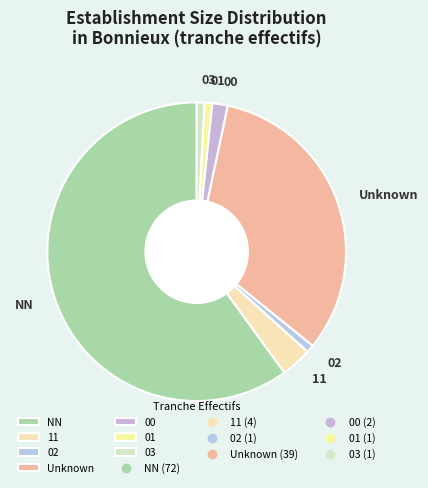

What is the ratio of the value at NN to the value at 03?

72.0